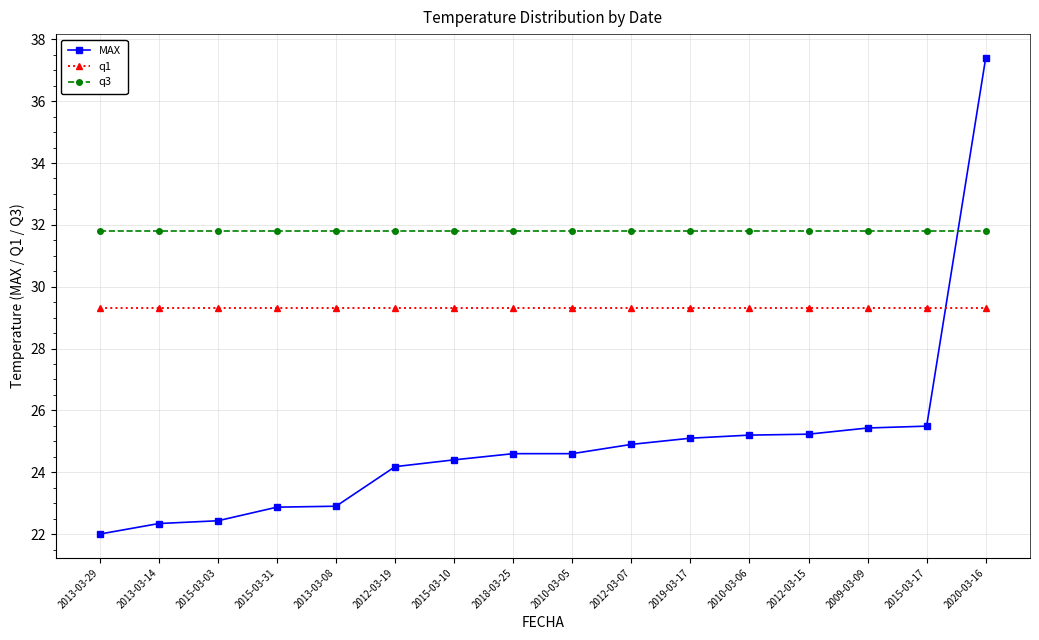

Between 2013-03-29 and 2015-03-10, which series saw the biggest shift?

MAX